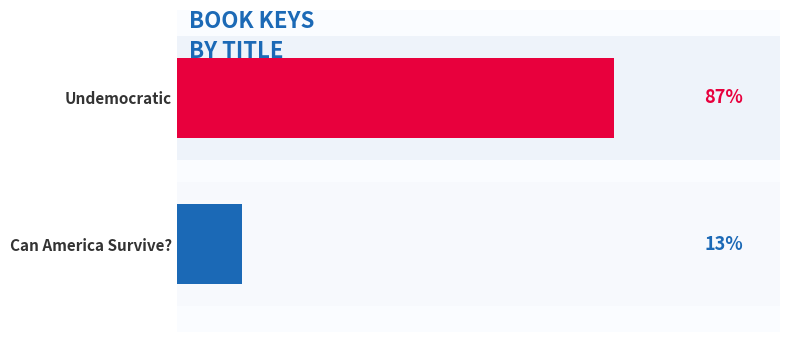

How many data points are less than 87?

1